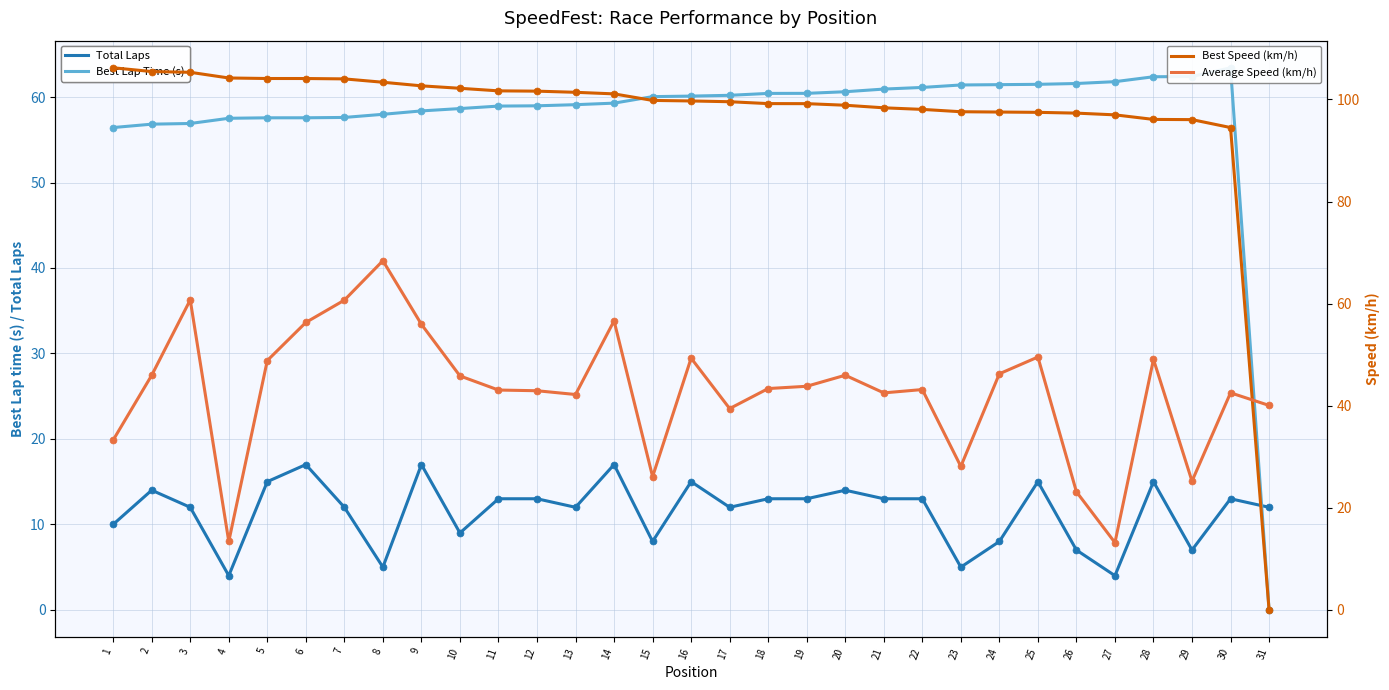

Reading right to left, list all the values displayed in this chart.

Total Laps: 12.0	13.0	7.0	15.0	4.0	7.0	15.0	8.0	5.0	13.0	13.0	14.0	13.0	13.0	12.0	15.0	8.0	17.0	12.0	13.0	13.0	9.0	17.0	5.0	12.0	17.0	15.0	4.0	12.0	14.0	10.0
Best Lap Time (s): 0.0	63.4	62.4	62.4	61.8	61.6	61.5	61.5	61.4	61.1	60.9	60.6	60.4	60.4	60.2	60.1	60.0	59.3	59.1	59.0	58.9	58.7	58.4	58.0	57.6	57.6	57.6	57.5	56.9	56.8	56.4
Best Speed (km/h): 0.0	94.5	96.1	96.1	97.0	97.3	97.5	97.5	97.6	98.1	98.4	98.9	99.2	99.2	99.6	99.7	99.8	101.1	101.4	101.6	101.7	102.2	102.7	103.4	104.0	104.1	104.1	104.2	105.3	105.5	106.2
Average Speed (km/h): 40.1	42.5	25.2	49.1	13.2	23.1	49.5	46.3	28.1	43.2	42.5	46.0	43.8	43.4	39.4	49.3	26.1	56.6	42.2	42.9	43.1	45.8	55.9	68.4	60.7	56.3	48.8	13.4	60.7	46.0	33.3